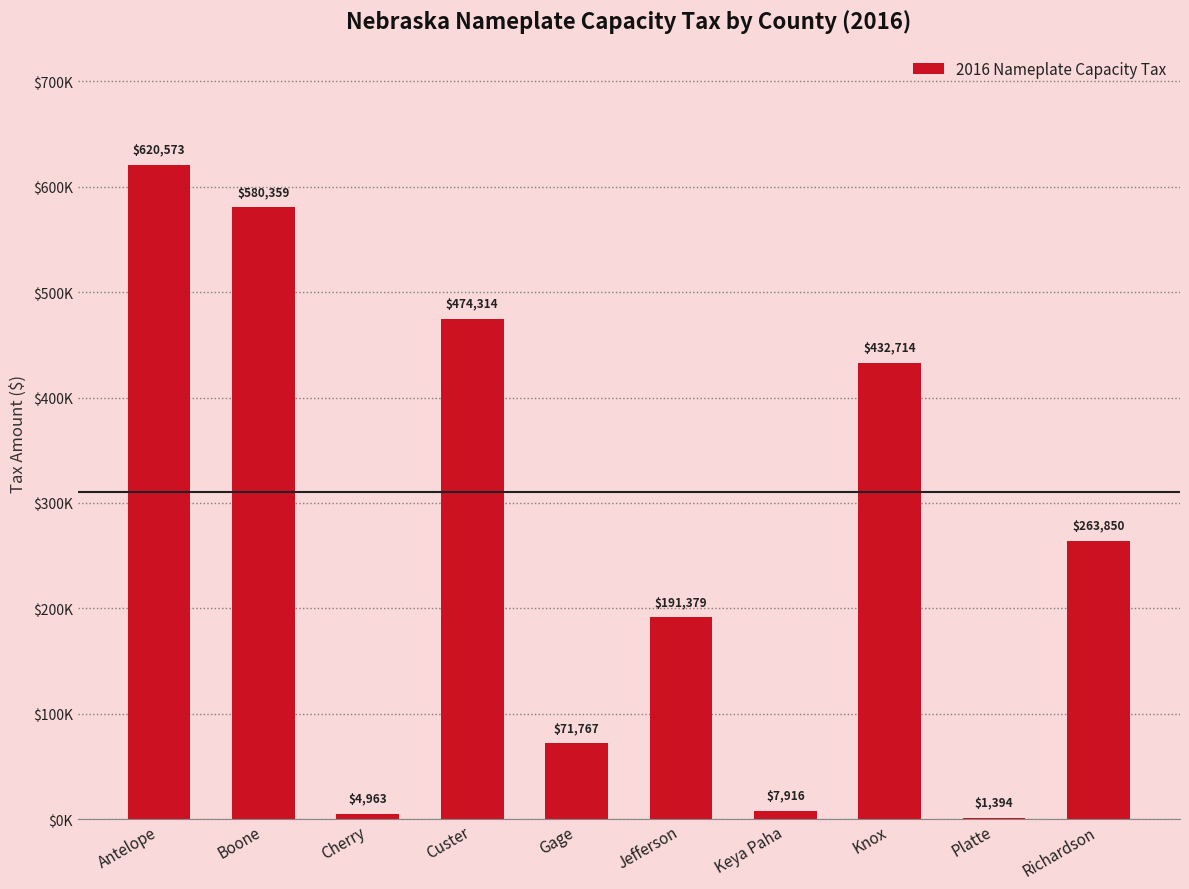

Are the bars horizontal?

No